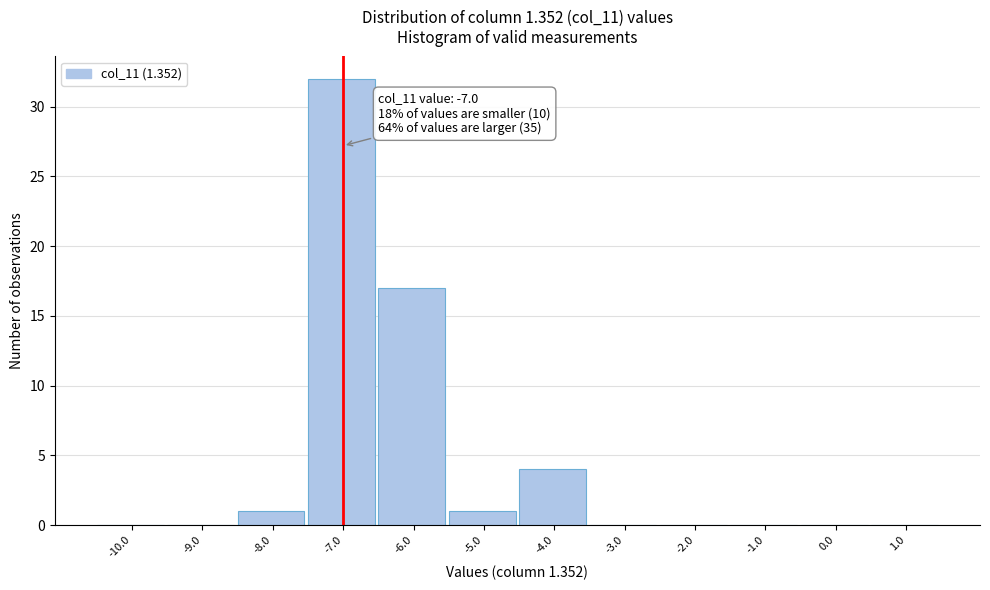

Which range on the x-axis has the tallest bar?

-7.5 to -6.5